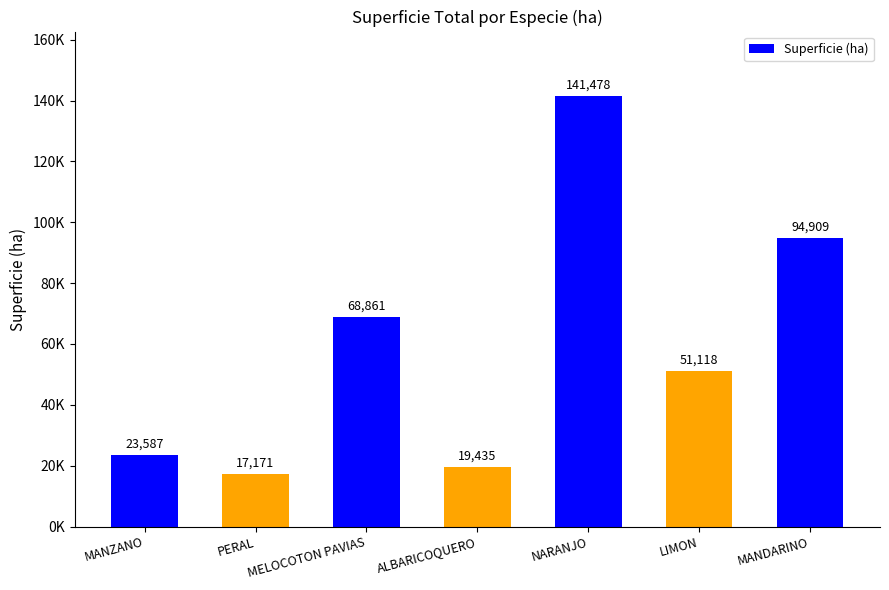

What is the maximum value shown in the chart?

141478.4